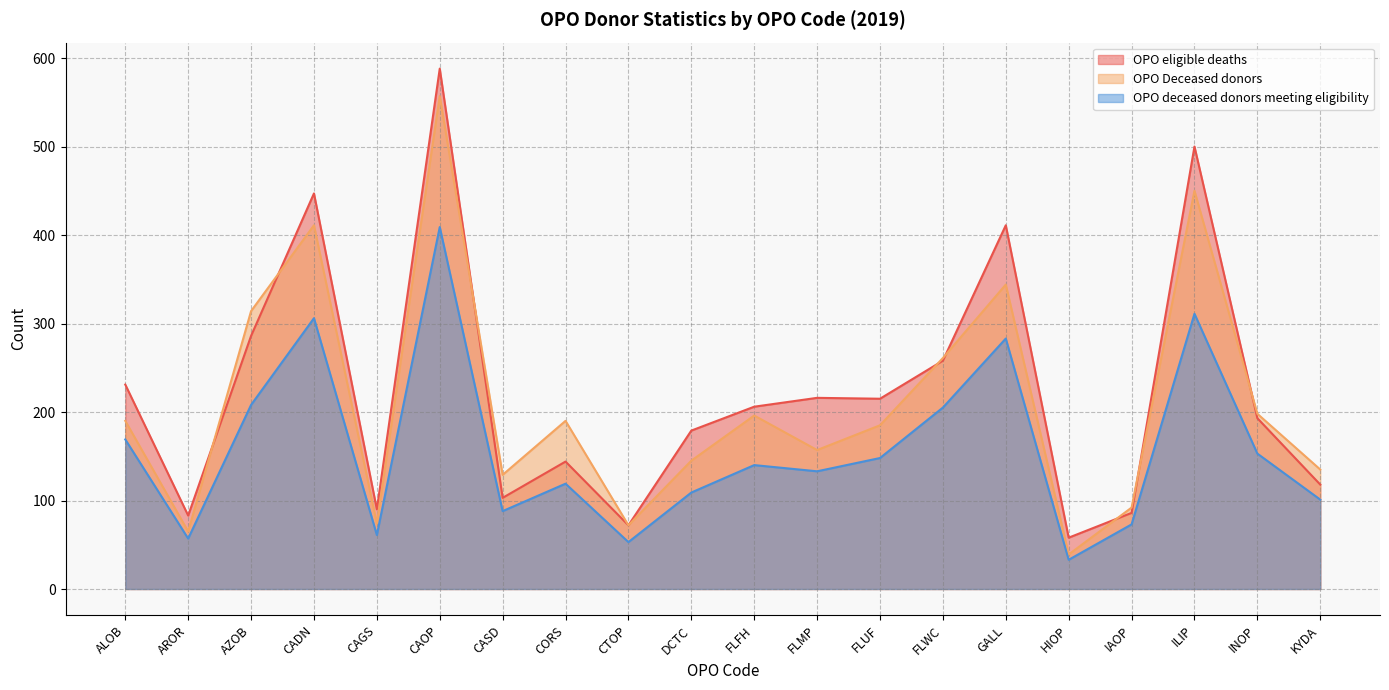

What is the difference between the highest and lowest values at FLWC?

56